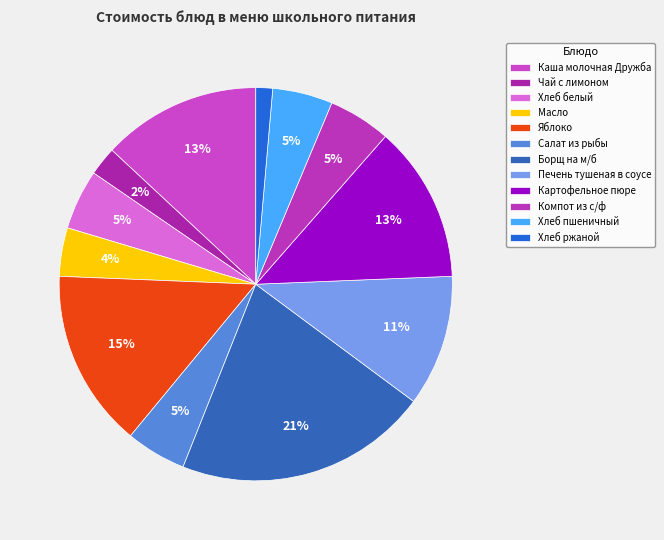

How much of the chart is everything except Хлеб ржаной?

98.6%